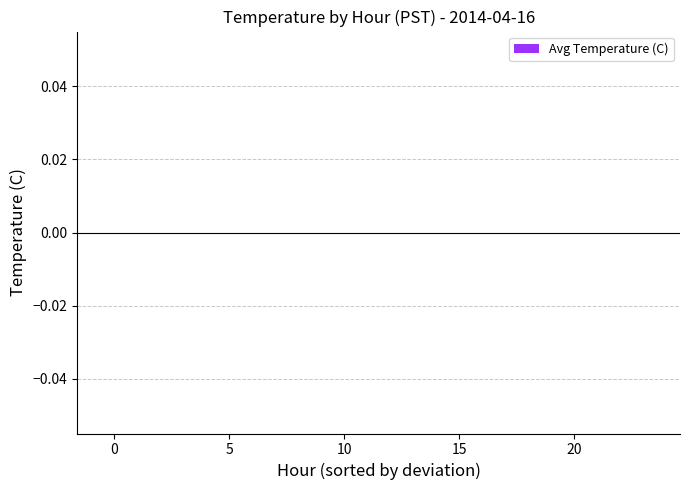

Which category has the lowest value across all series?

23